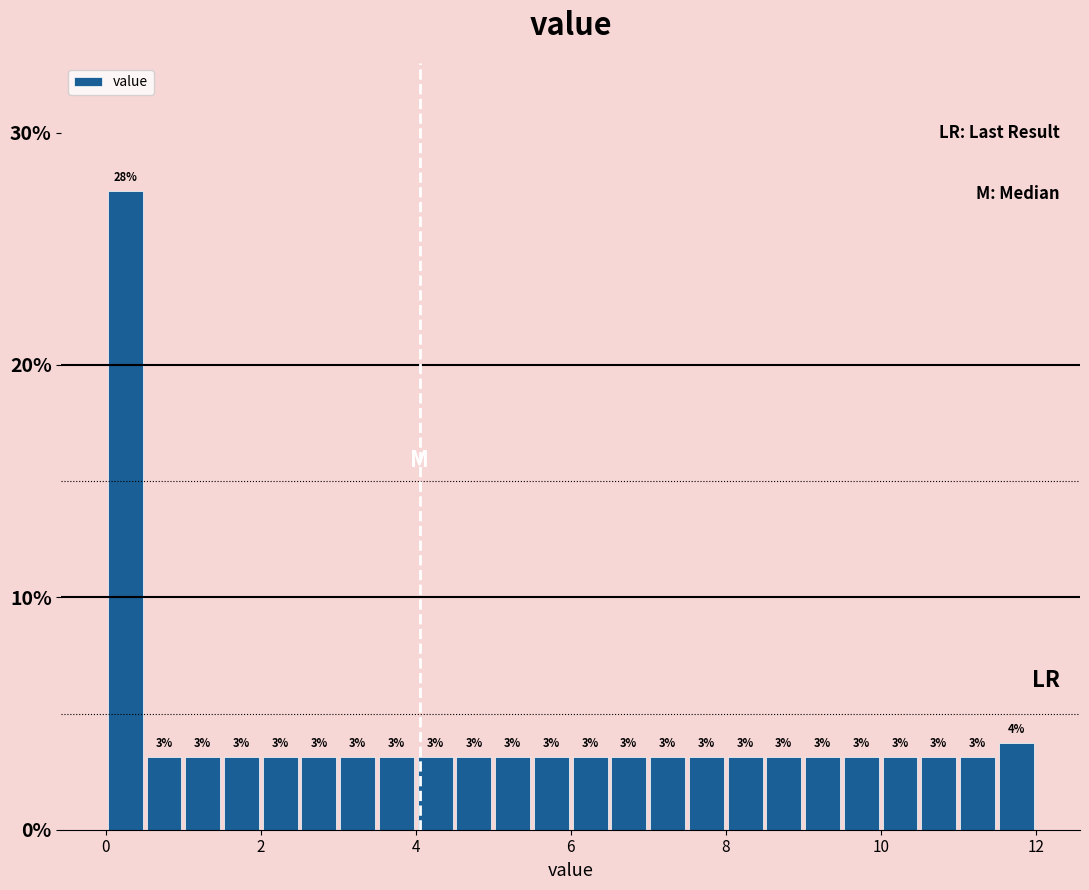

Around what value on the x-axis is the tallest bar? Give the approximate position of its centre, as read against the axis.

0.2